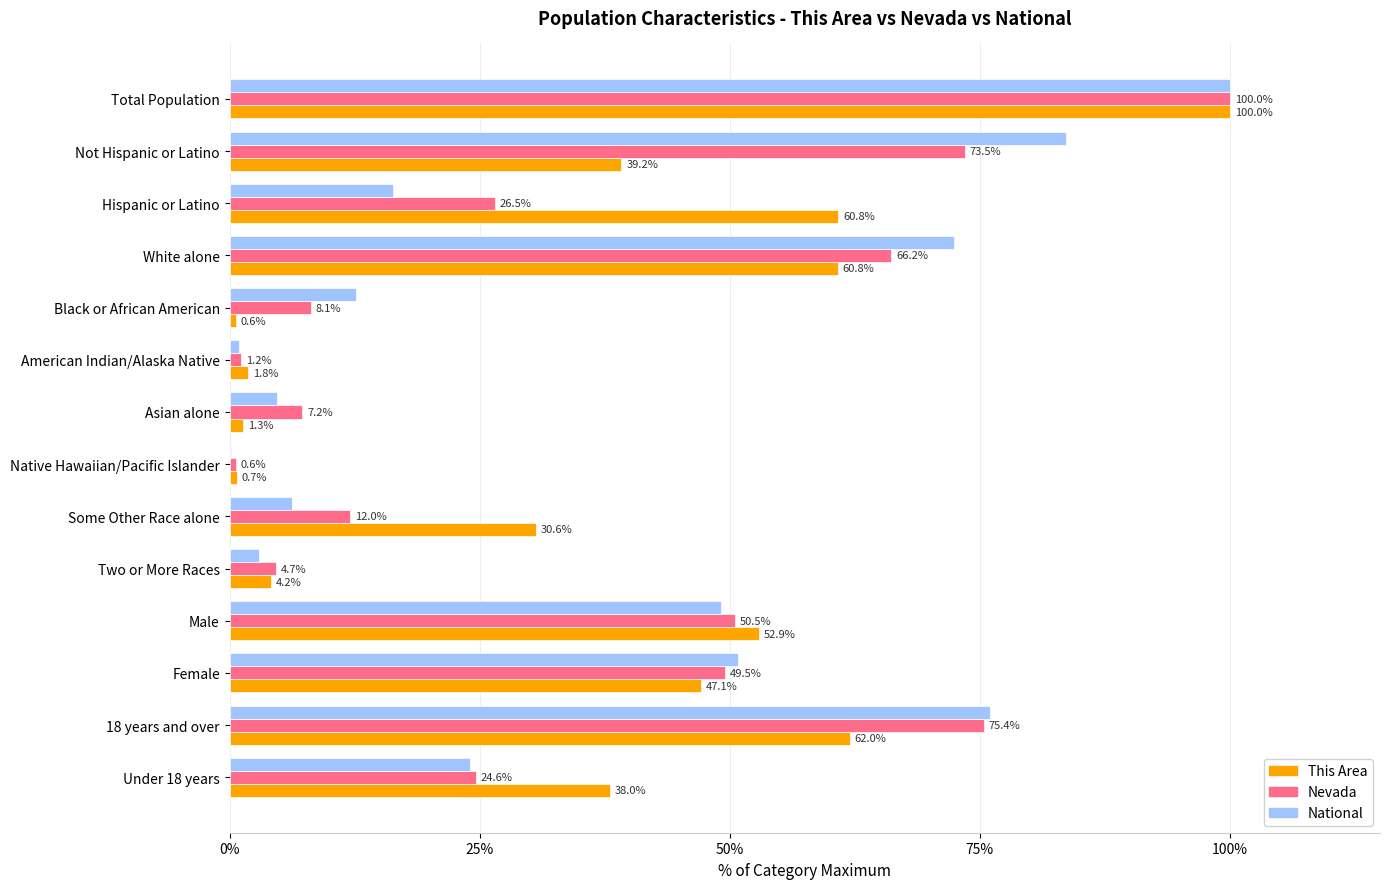

Which series changed the most between Total Population and Asian alone?

This Area